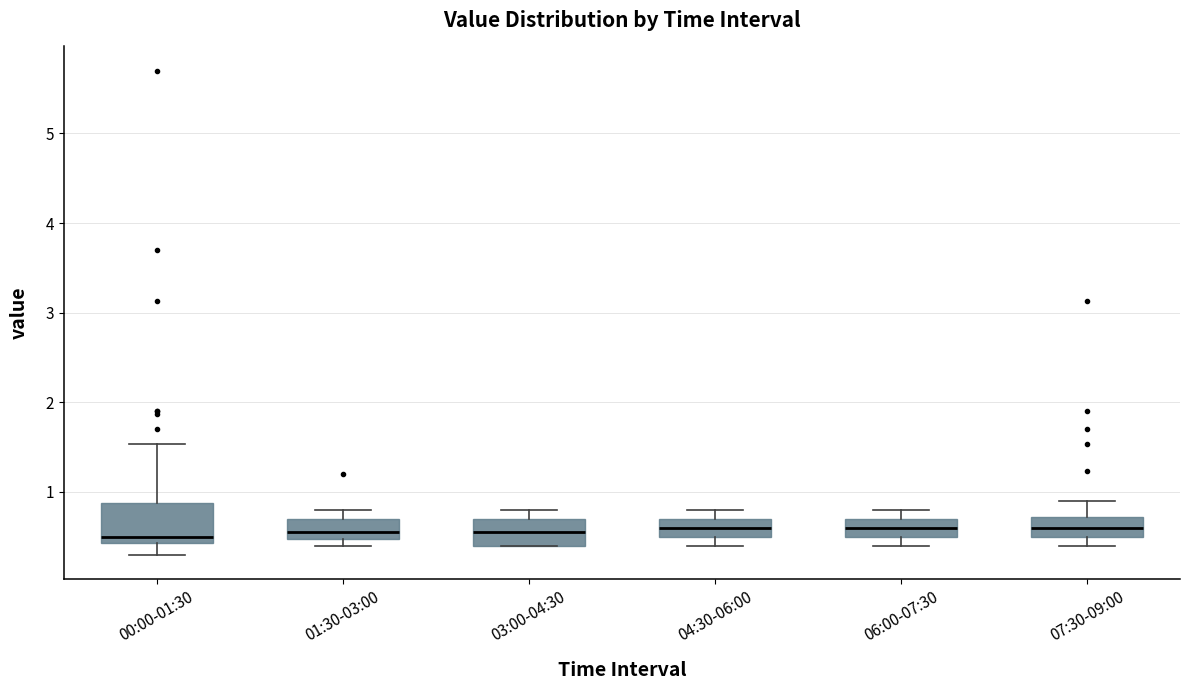

Reading left to right, transcribe this box plot: for each box, give where its median line is, the range the box spans, and where its two whiskers end, as read against the y-axis. The values are not printed on the chart, so give them approximately, as read against the axis.

00:00-01:30: median 0.5, box 0.4 to 0.9, whiskers 0.3 to 1.5
01:30-03:00: median 0.6, box 0.5 to 0.7, whiskers 0.4 to 0.8
03:00-04:30: median 0.6, box 0.4 to 0.7, whiskers 0.4 to 0.8
04:30-06:00: median 0.6, box 0.5 to 0.7, whiskers 0.4 to 0.8
06:00-07:30: median 0.6, box 0.5 to 0.7, whiskers 0.4 to 0.8
07:30-09:00: median 0.6, box 0.5 to 0.7, whiskers 0.4 to 0.9